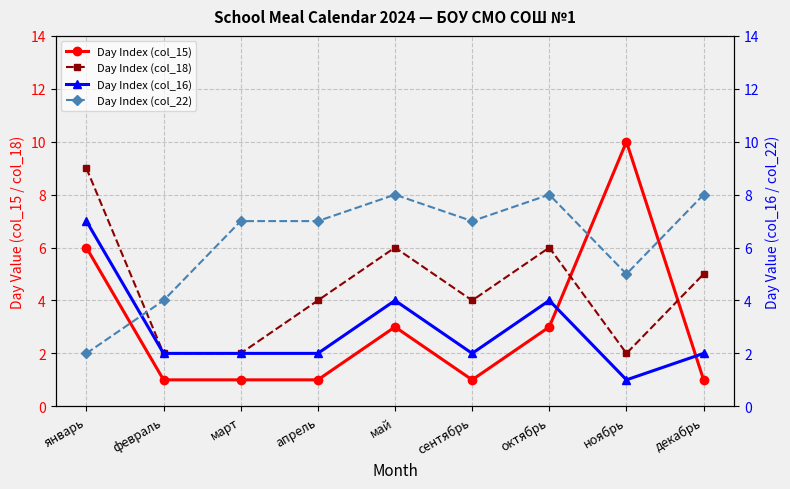

Between сентябрь and ноябрь, which series saw the biggest shift?

Day Index (col_15)